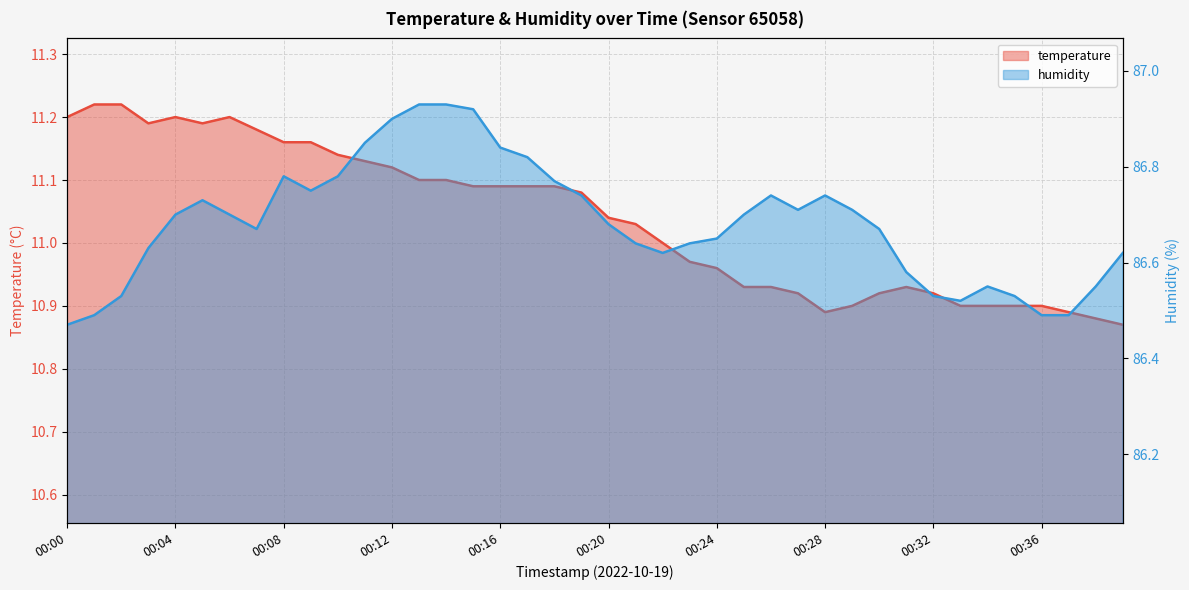

What is the difference between the highest and lowest values at 00:26?

75.8